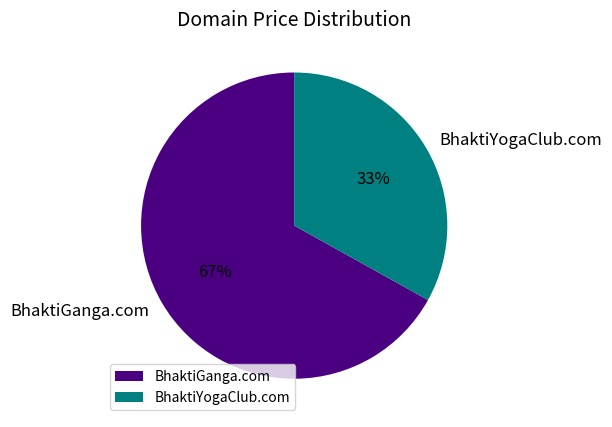

Do BhaktiGanga.com and BhaktiYogaClub.com together represent more than half of the pie?

Yes